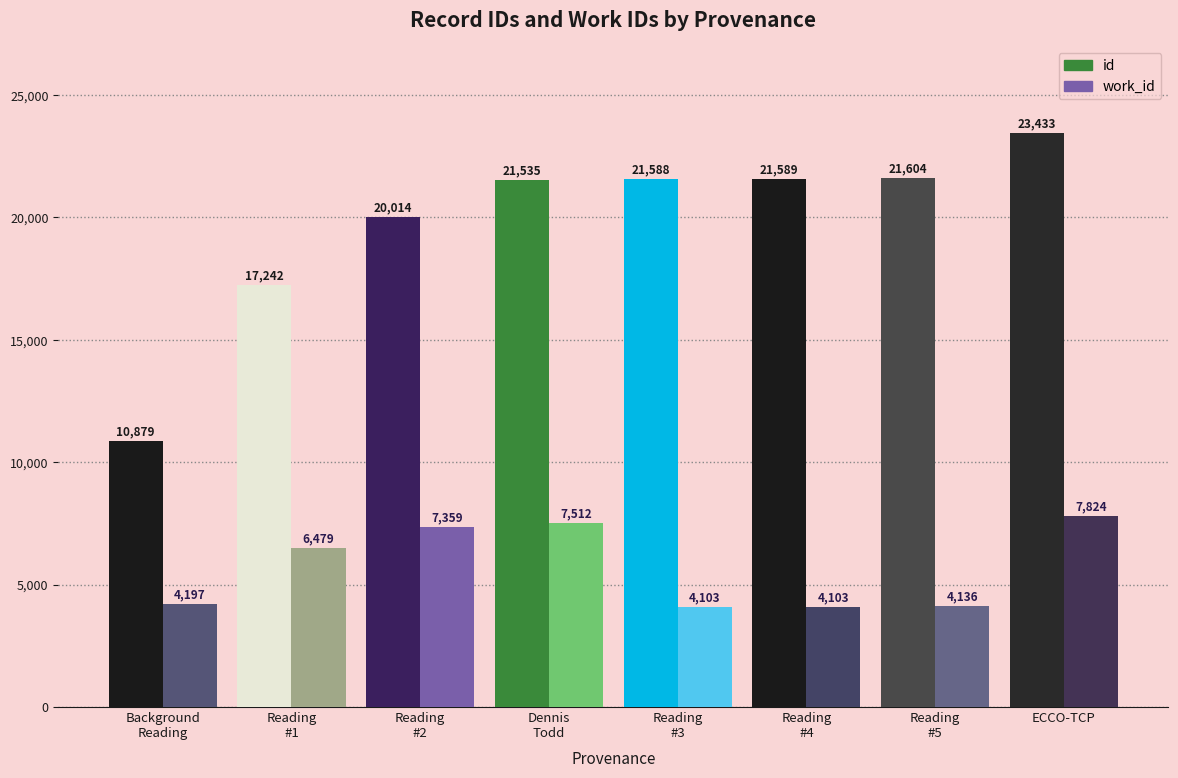

Reading right to left, extract all data points from this chart.

id: 23433	21604	21589	21588	21535	20014	17242	10879
work_id: 7824	4136	4103	4103	7512	7359	6479	4197